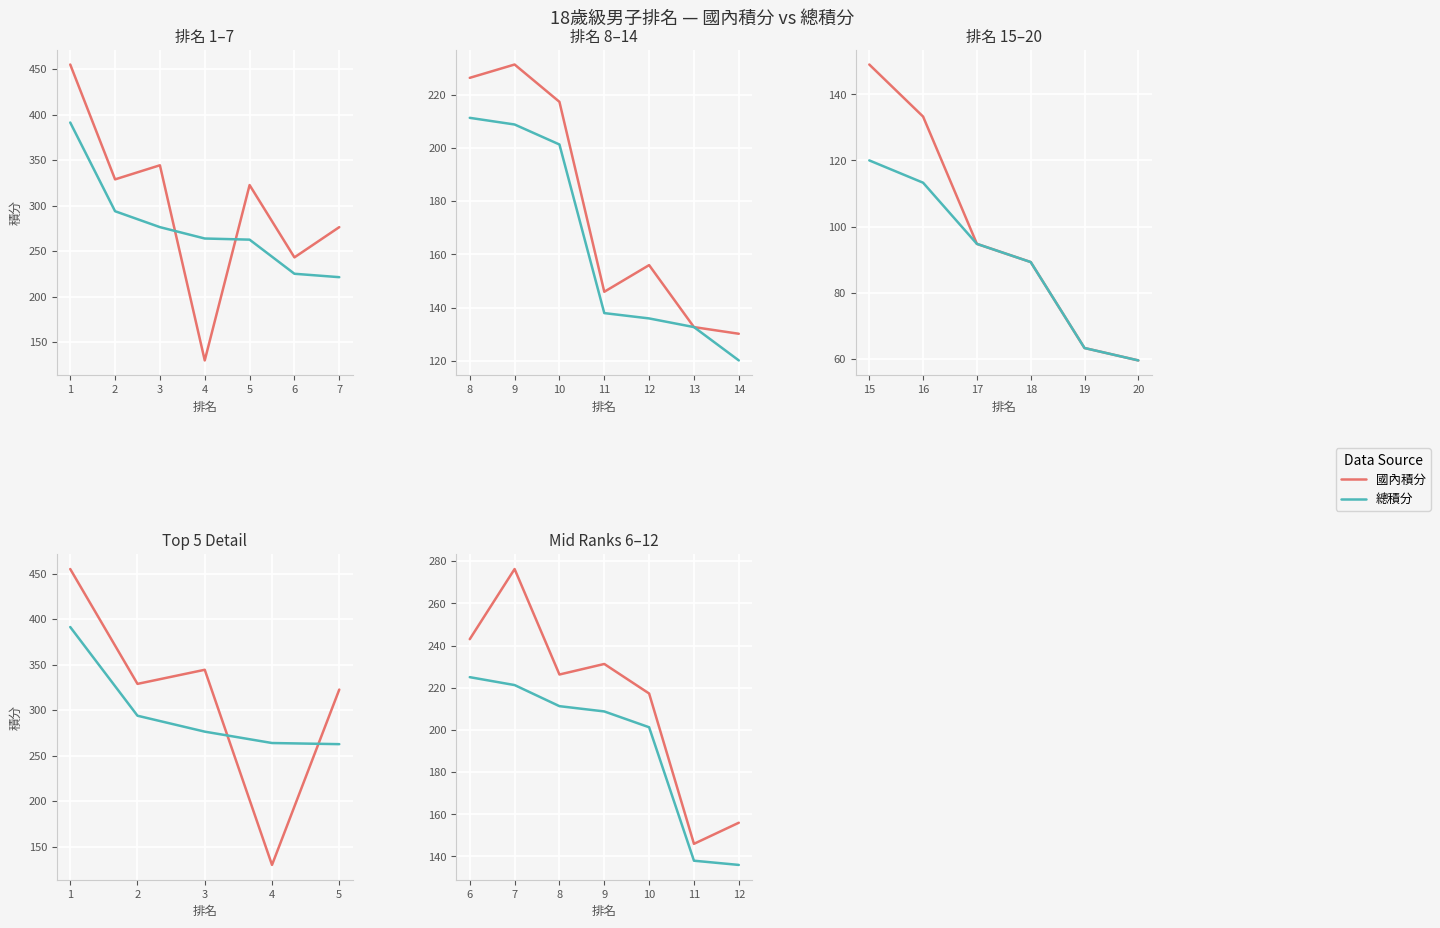

At which label does 國內積分 reach its peak?

7